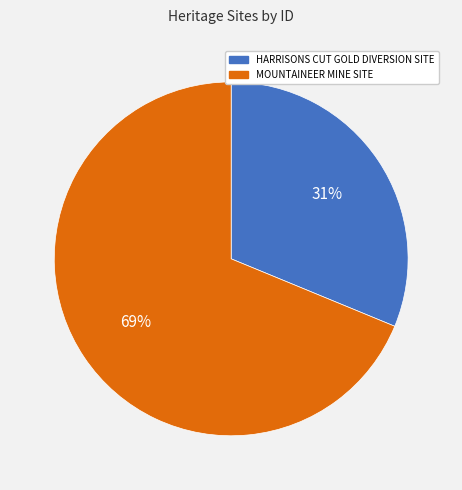

Which slice is the smallest?

HARRISONS CUT GOLD DIVERSION SITE